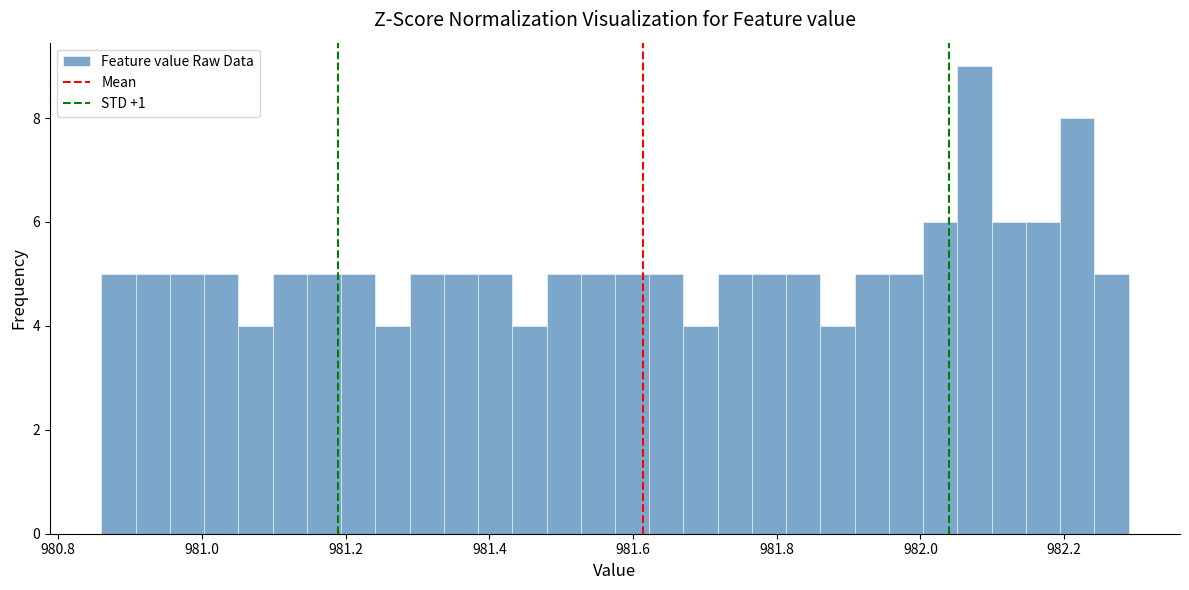

Around what value on the x-axis is the tallest bar? Give the approximate position of its centre, as read against the axis.

982.08